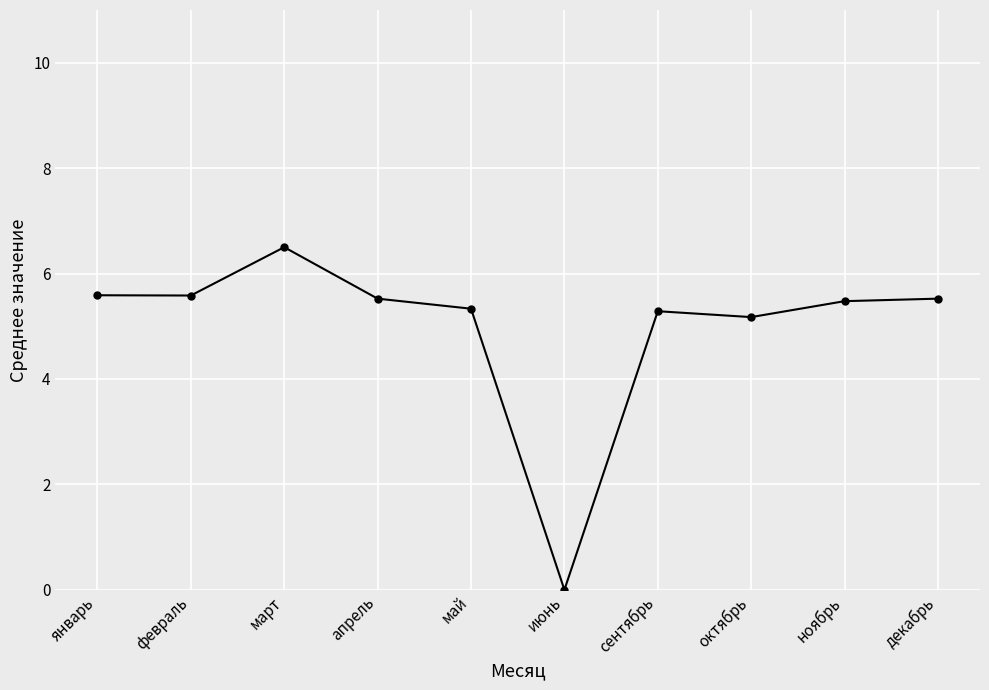

What is the difference between the values at апрель and май?

0.2